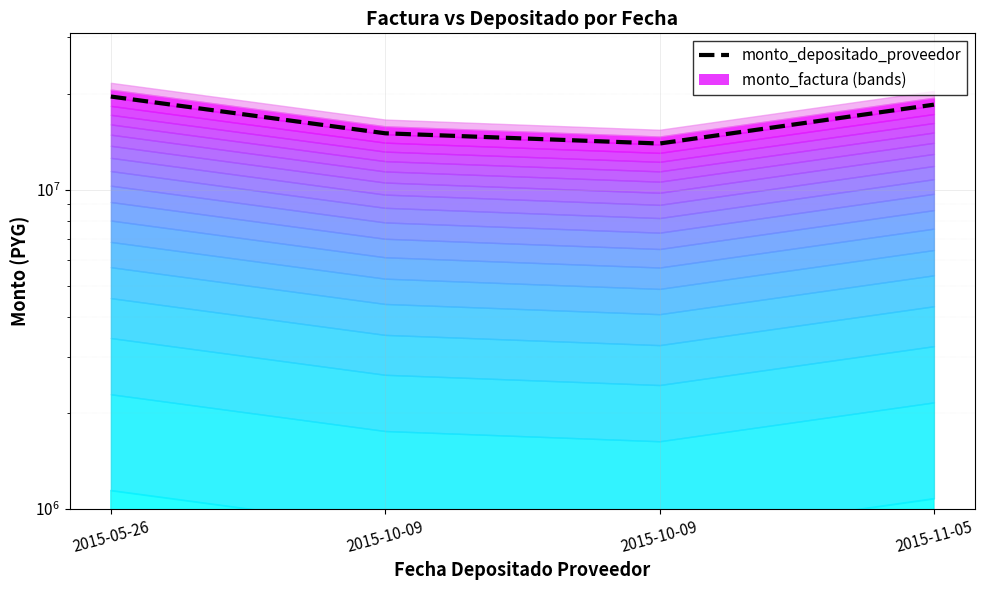

At which label does the data first exceed 18455895?

2015-05-26